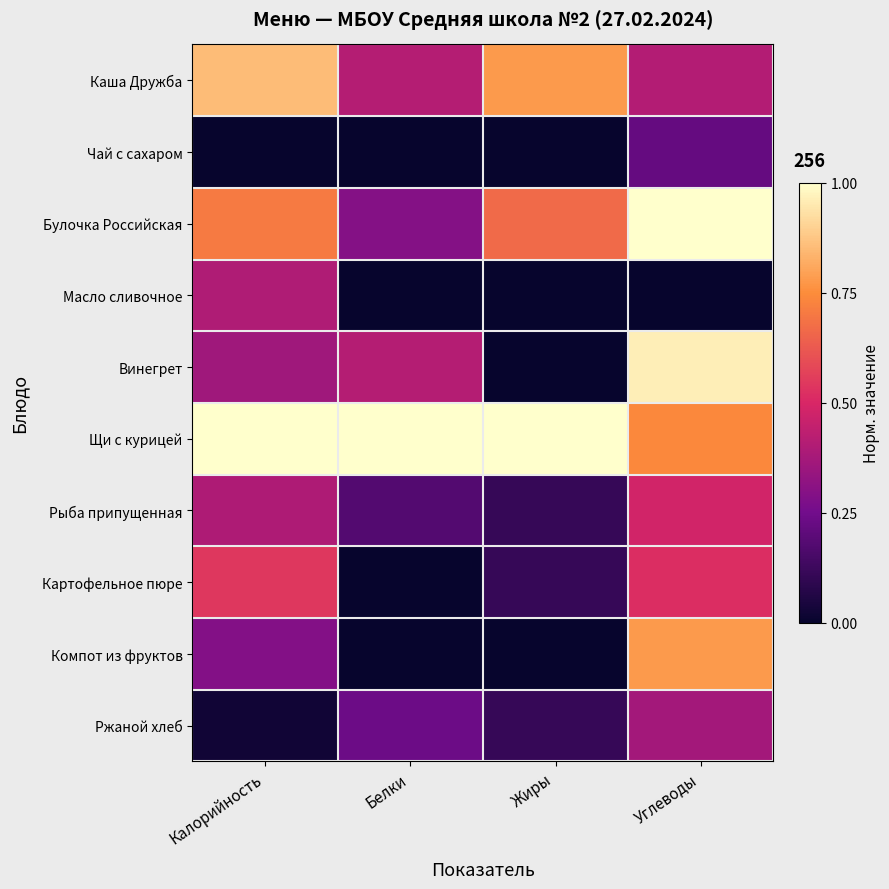

Count the number of data series in this chart.

10